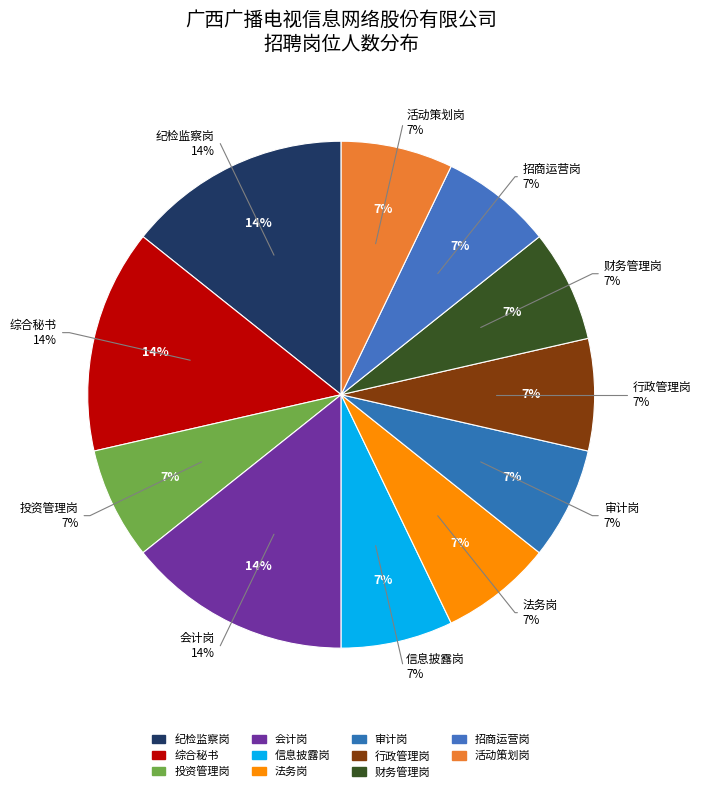

Is there any slice that represents more than half of the pie?

No